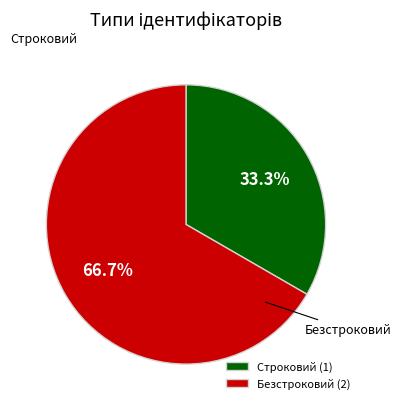

Combined, do Строковий and Безстроковий account for over 50%?

Yes